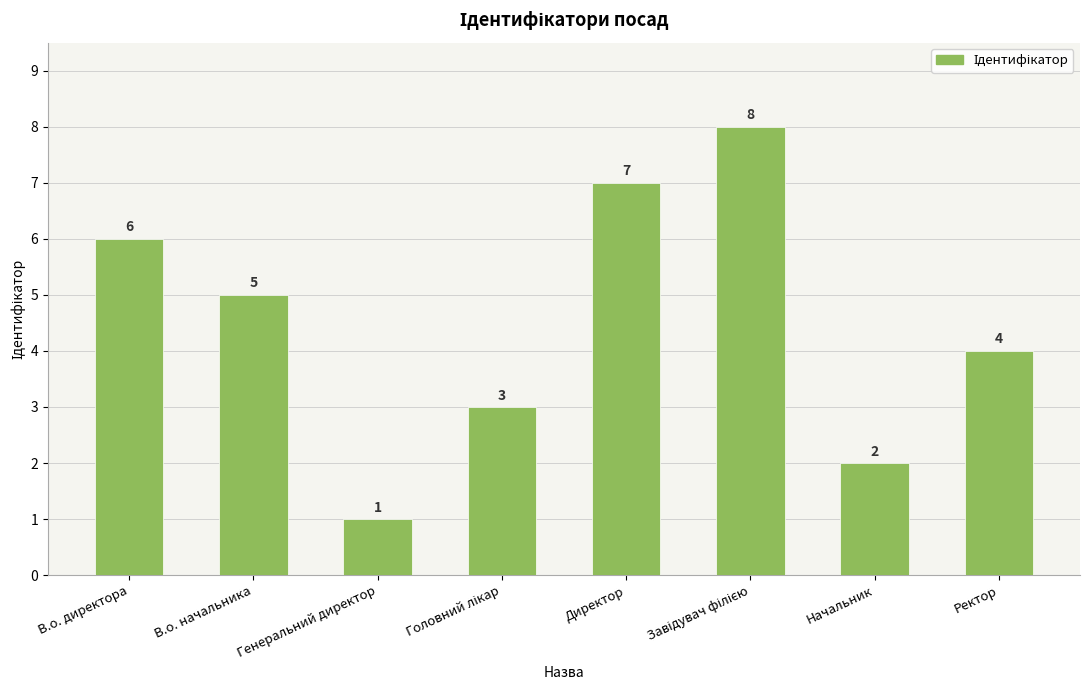

What is the label of the 7th bar from the right?

В.о. начальника